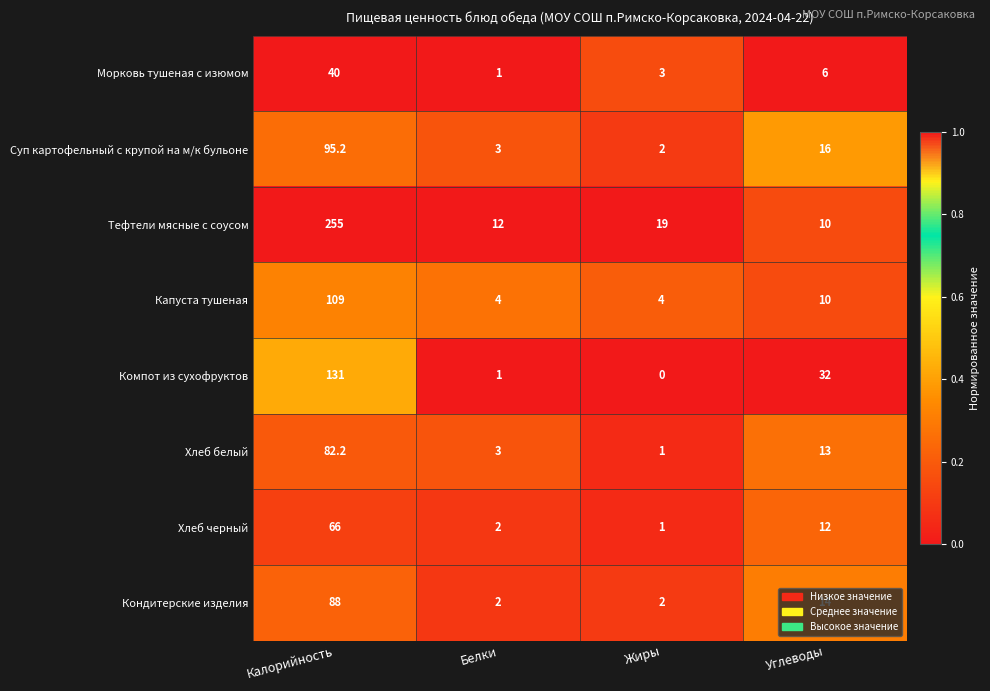

How many distinct data groups are displayed?

8